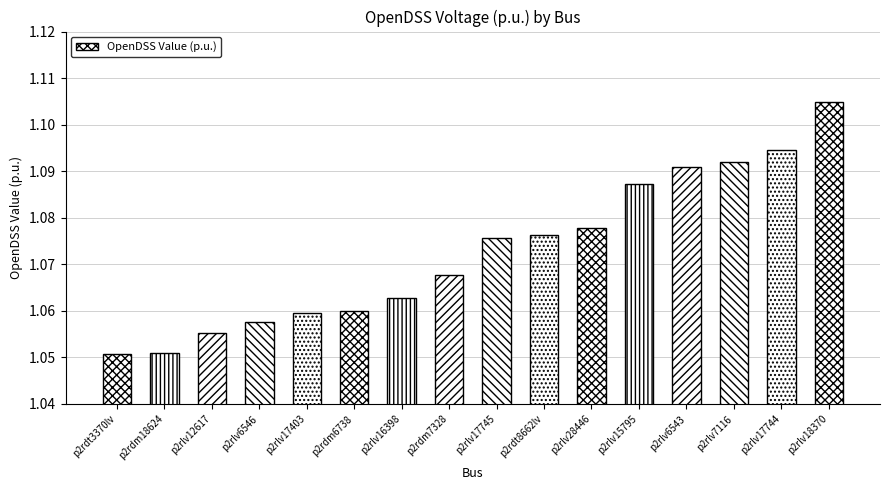

What position from the right is p2rdt3370lv?

16